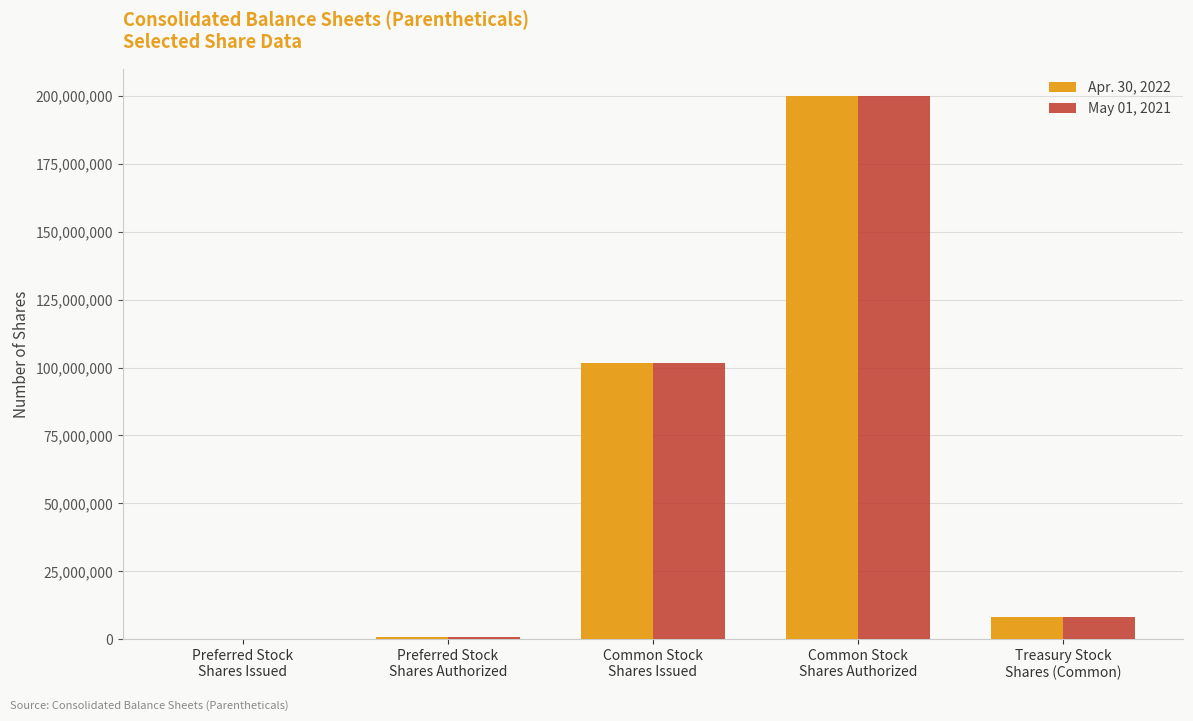

The Apr. 30, 2022 series shows 150000 at Preferred Stock
Shares Issued. True or false?

True